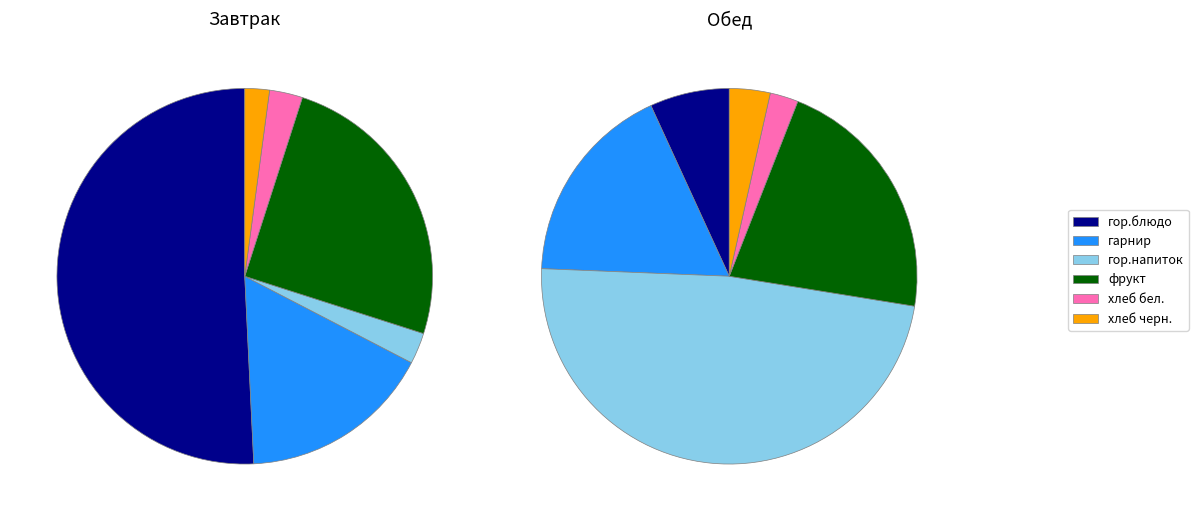

How many slices are in this pie chart?

6